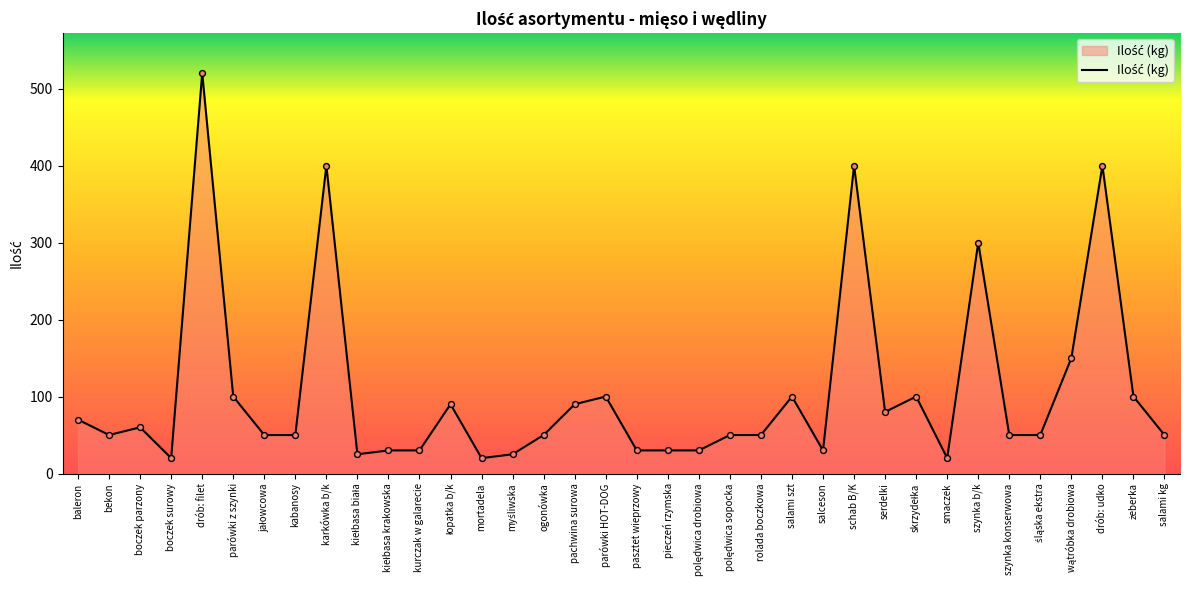

Which has a higher value, pachwina surowa or boczek parzony?

pachwina surowa